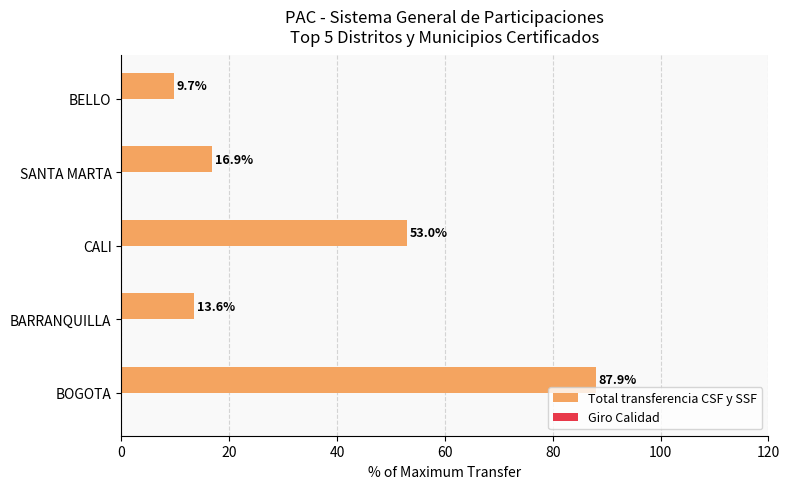

Rank the categories by value from highest to lowest.

BOGOTA, CALI, SANTA MARTA, BARRANQUILLA, BELLO